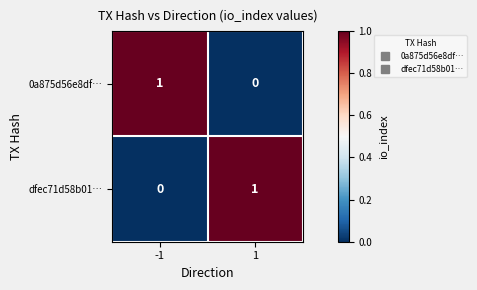

Rank the series at 1 from highest to lowest value.

dfec71d58b01…, 0a875d56e8df…